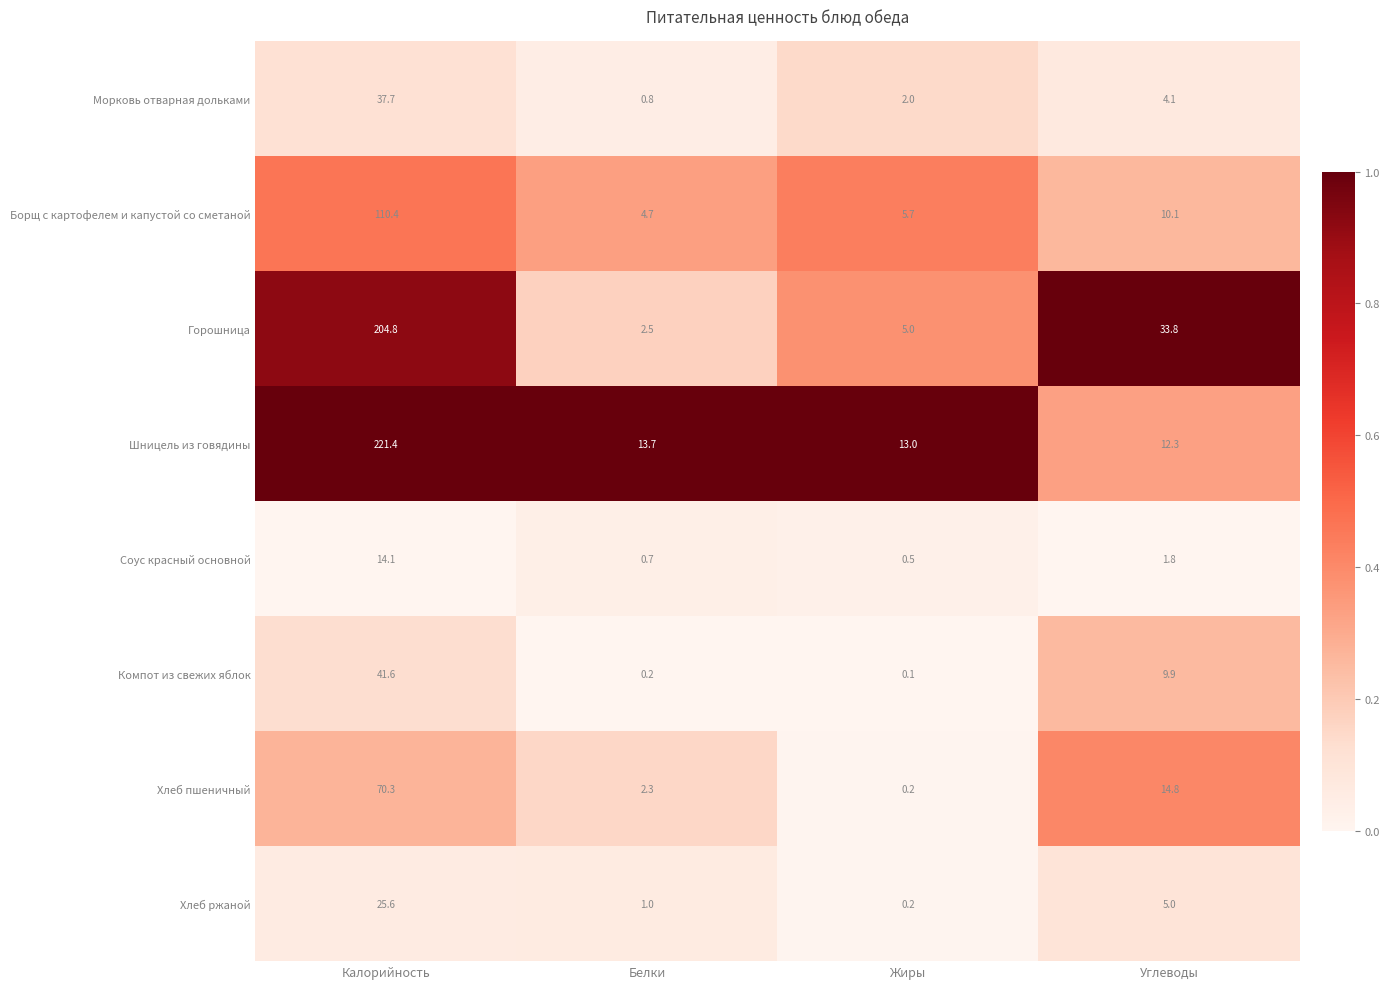

What is the approximate value of Горошница at Углеводы?

33.8